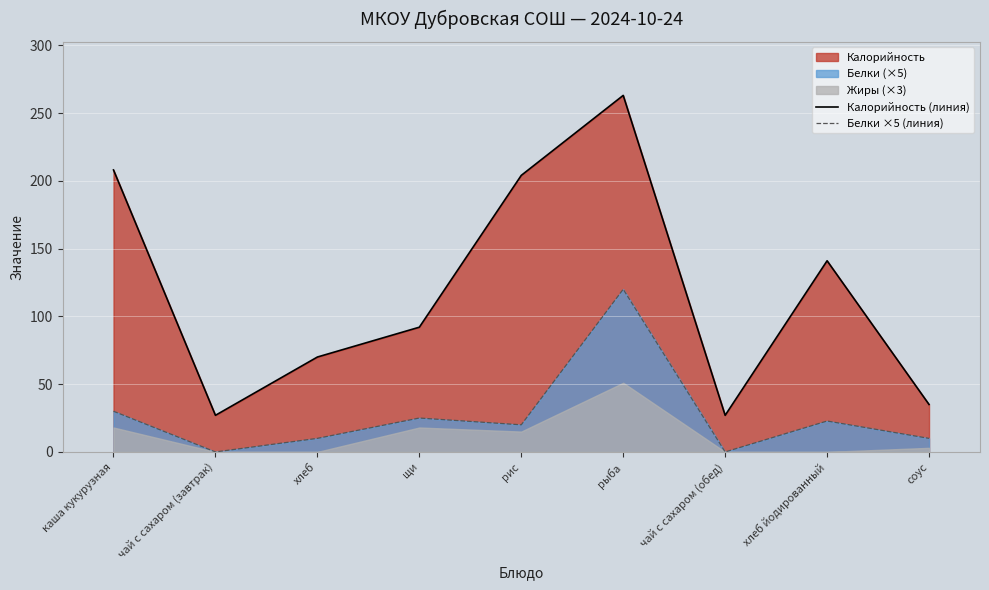

What is the maximum value shown in the chart?

263.0